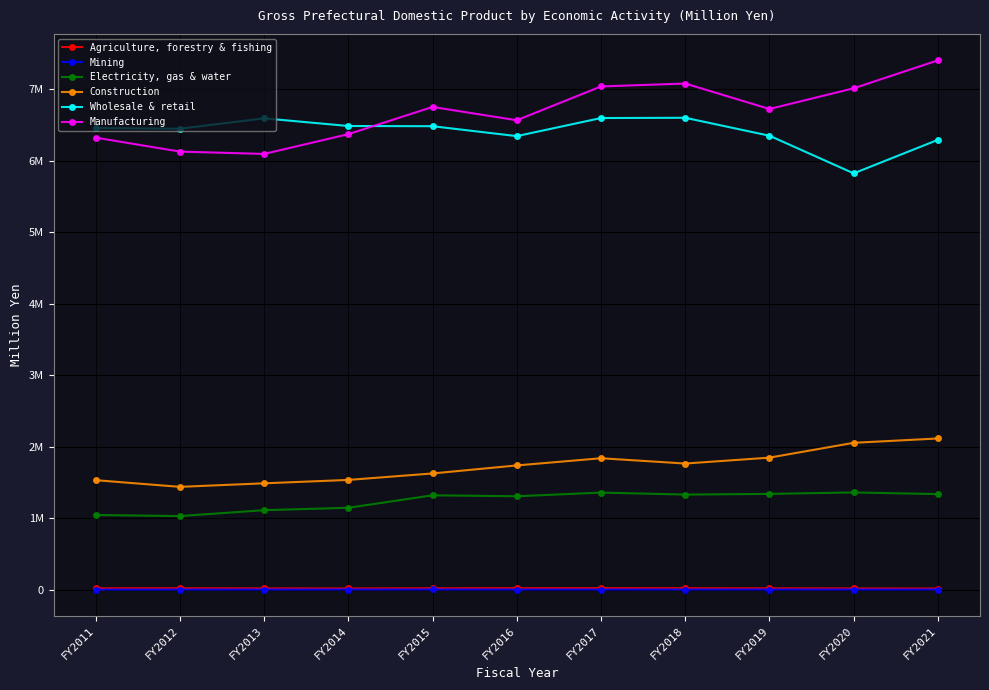

True or false: Electricity, gas & water and Agriculture, forestry & fishing intersect in this chart.

False